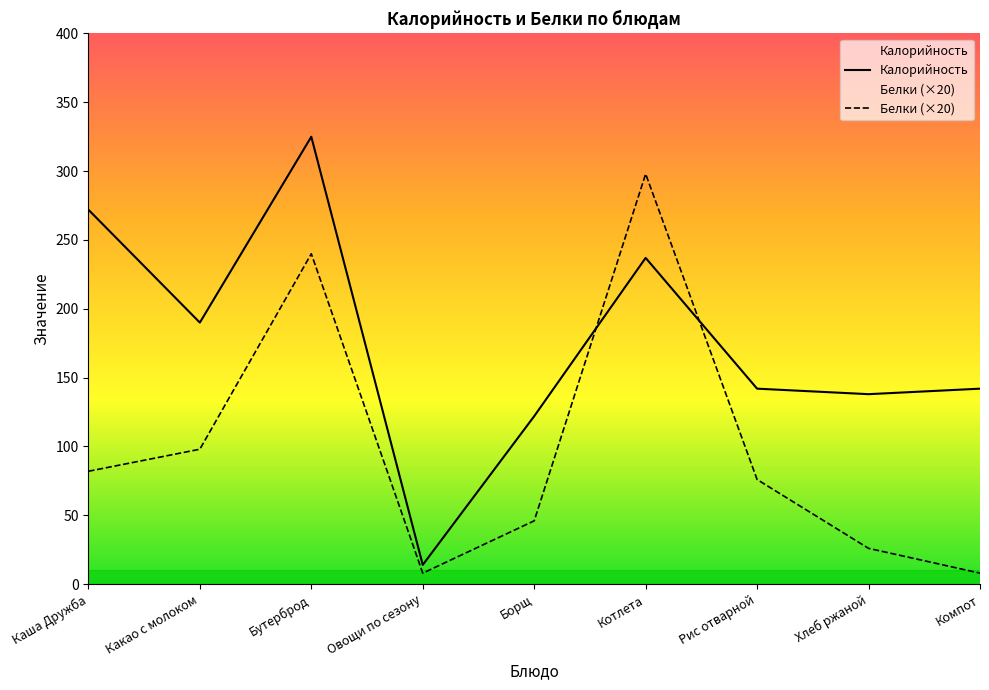

What is the label of the 7th point from the right?

Бутерброд